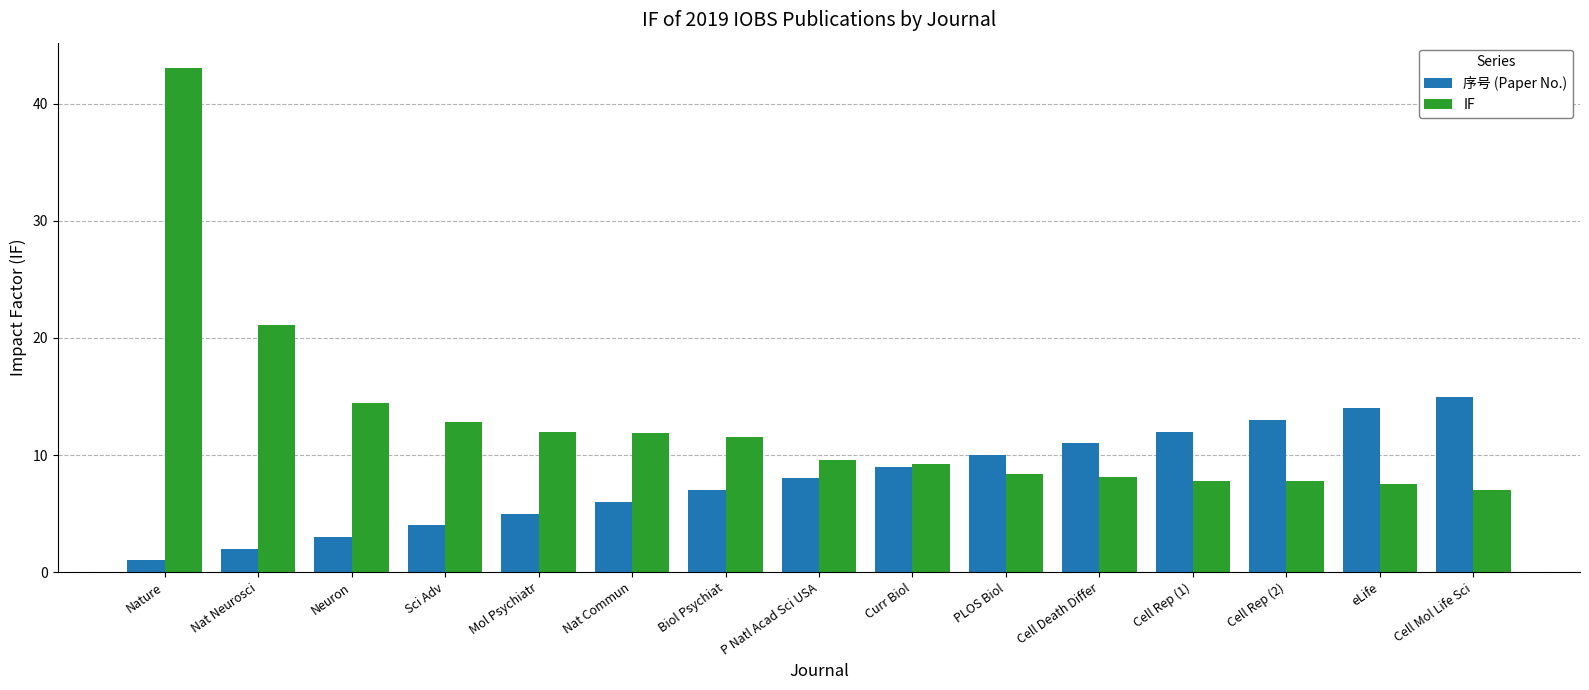

What is the difference between the IF values at Mol Psychiatr and Nat Neurosci?

9.2